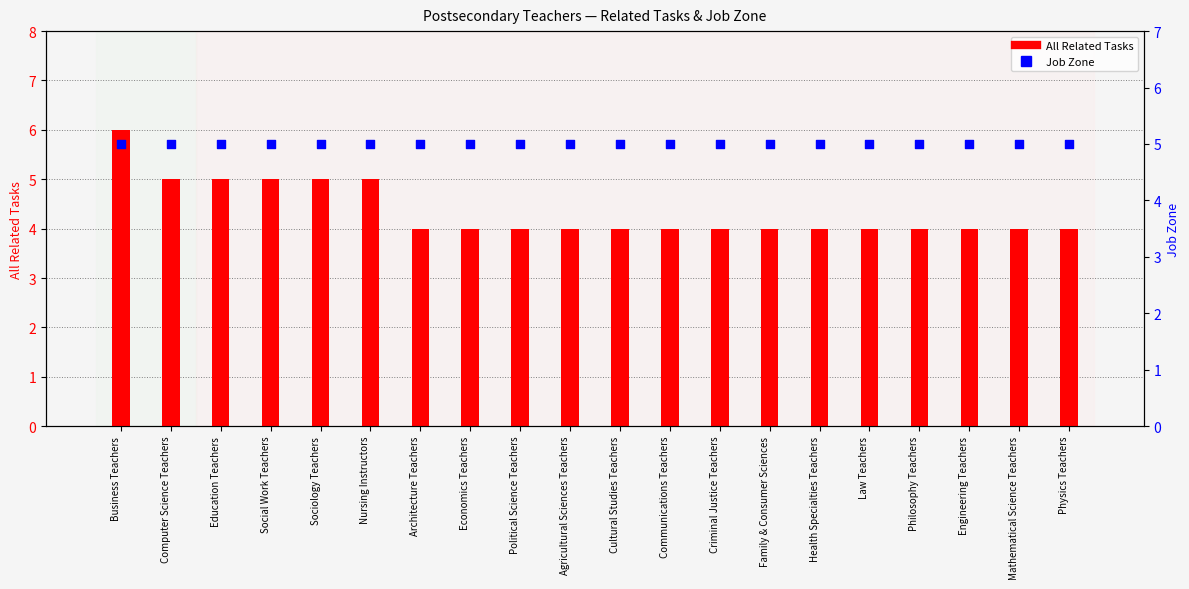

What is the total value across all series at Economics Teachers?

9